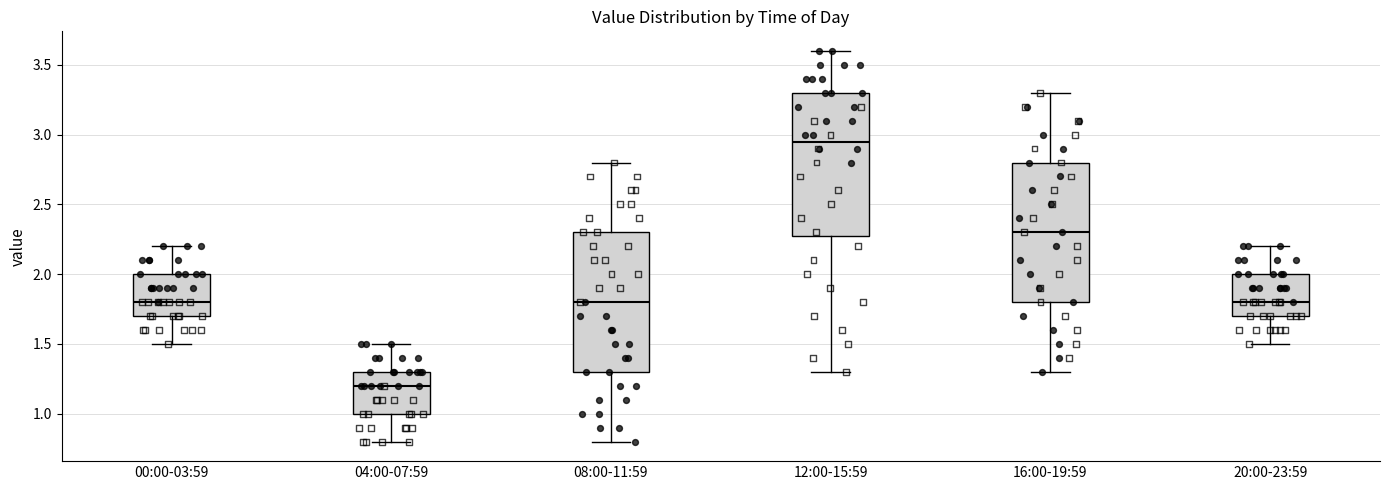

Reading left to right, read every box against the y-axis: the position of its median line, the range the box covers, and the ends of its whiskers. The values are not printed on the chart, so give them approximately, as read against the axis.

00:00-03:59: median 1.80, box 1.70 to 2.00, whiskers 1.50 to 2.20
04:00-07:59: median 1.20, box 1.00 to 1.30, whiskers 0.80 to 1.50
08:00-11:59: median 1.80, box 1.30 to 2.30, whiskers 0.80 to 2.80
12:00-15:59: median 2.95, box 2.30 to 3.30, whiskers 1.30 to 3.60
16:00-19:59: median 2.30, box 1.80 to 2.80, whiskers 1.30 to 3.30
20:00-23:59: median 1.80, box 1.70 to 2.00, whiskers 1.50 to 2.20